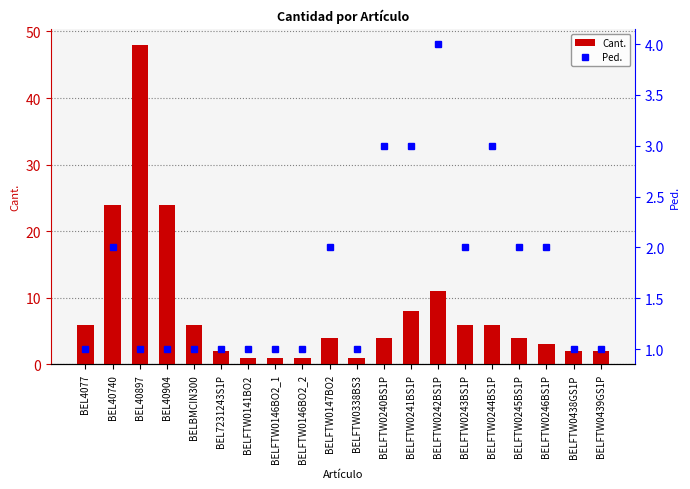

What is the sum of all Ped. values?

34